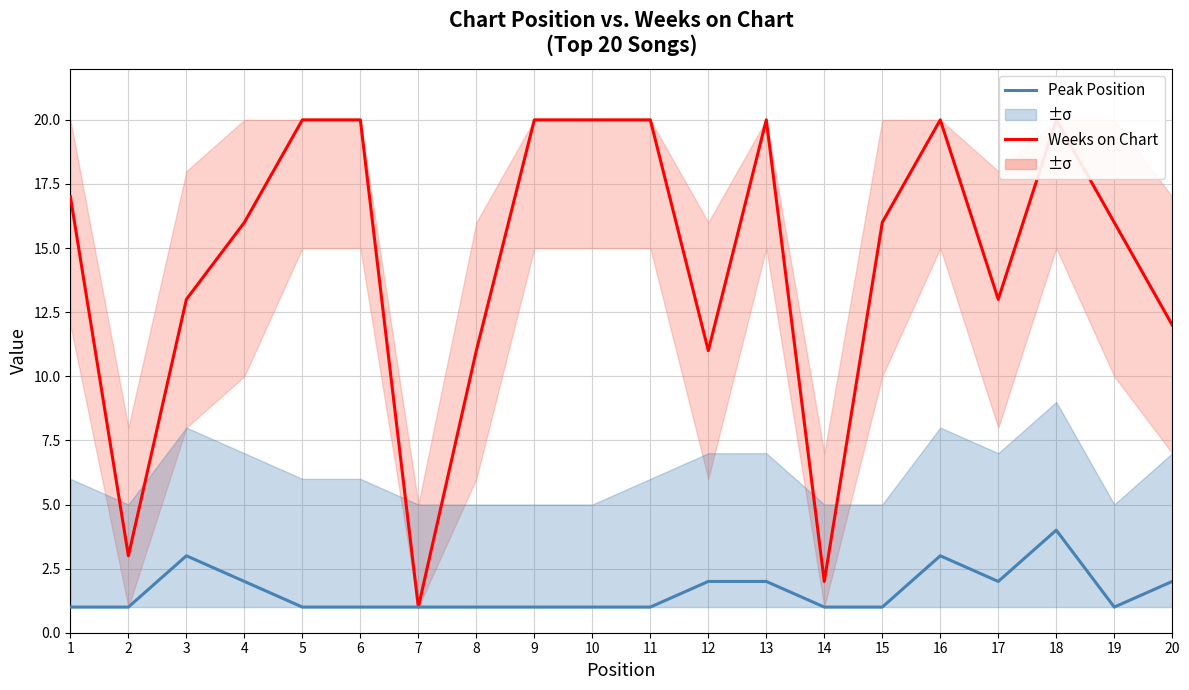

List the series in order of their overall mean, highest first.

Weeks on Chart, Peak Position